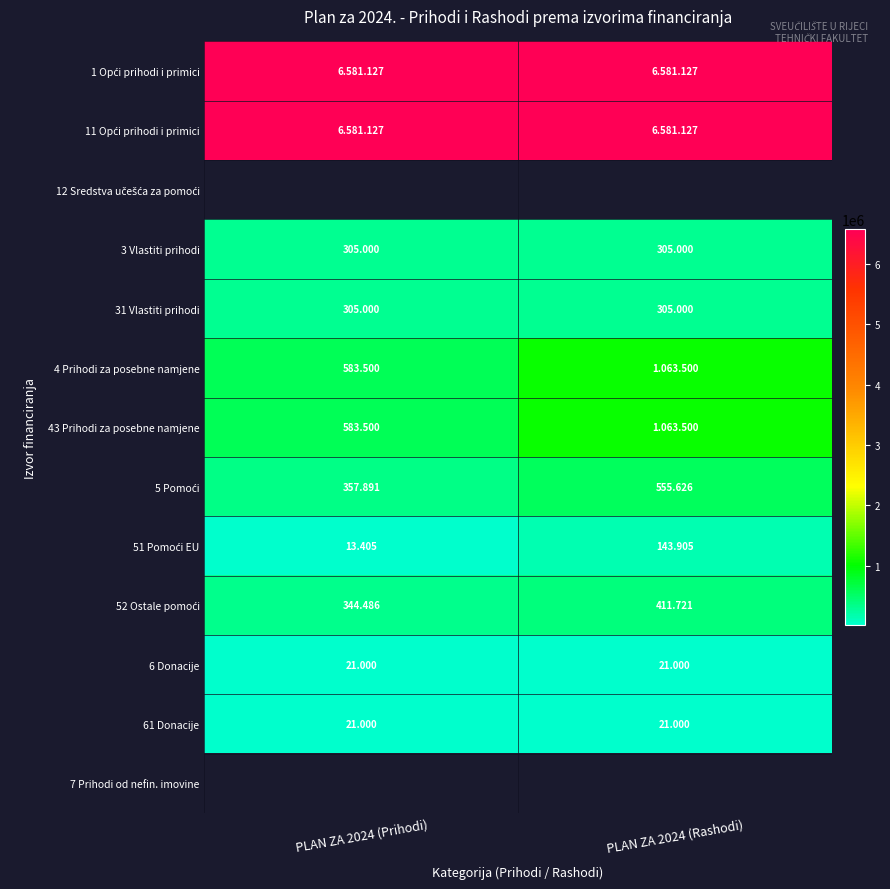

What is the maximum value shown in the chart?

6581127.0